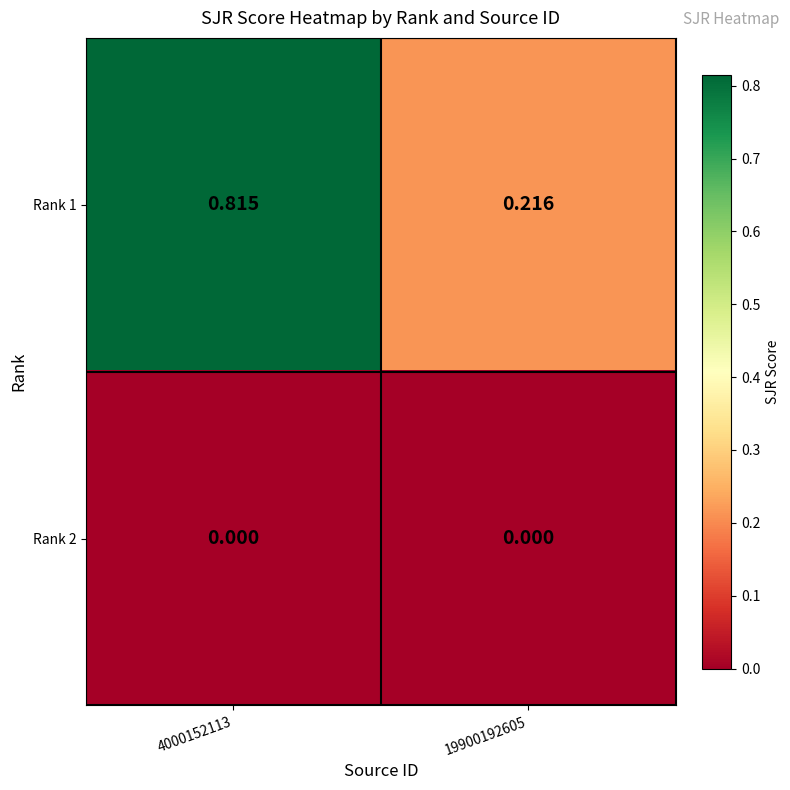

Which series has the largest range (max minus min)?

Rank 1